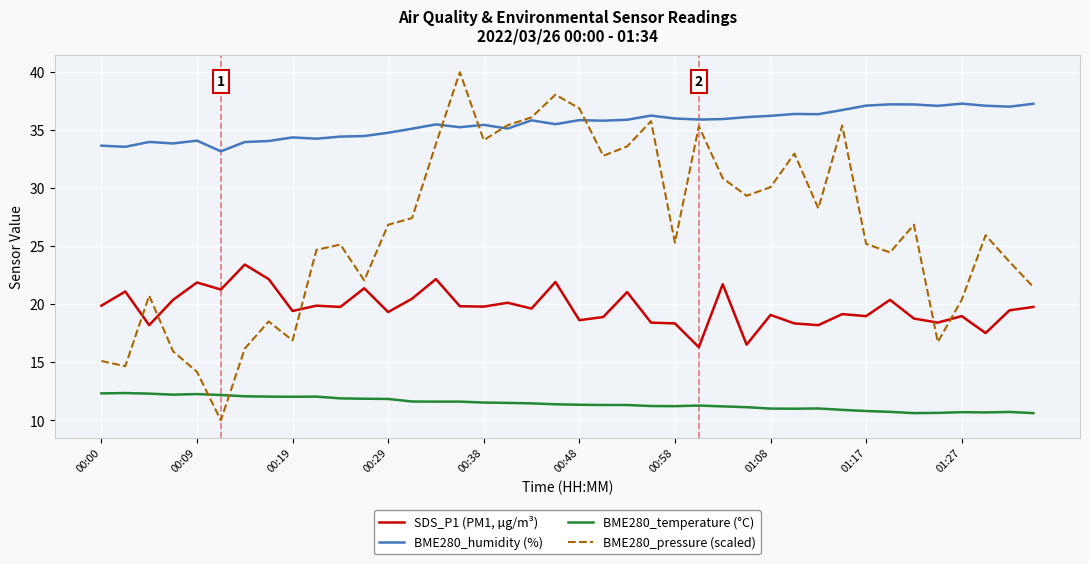

After their last crossing, which series has the higher values: BME280_temperature (°C) or BME280_pressure (scaled)?

BME280_pressure (scaled)